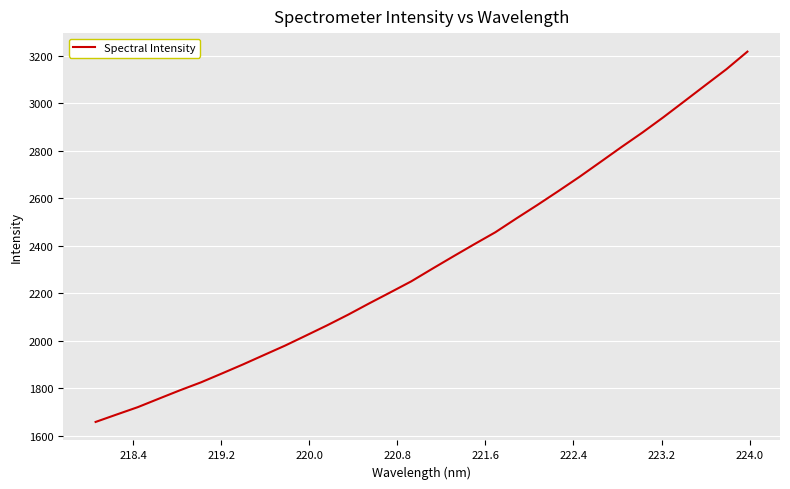

What is the difference between the maximum and minimum values?

1559.7